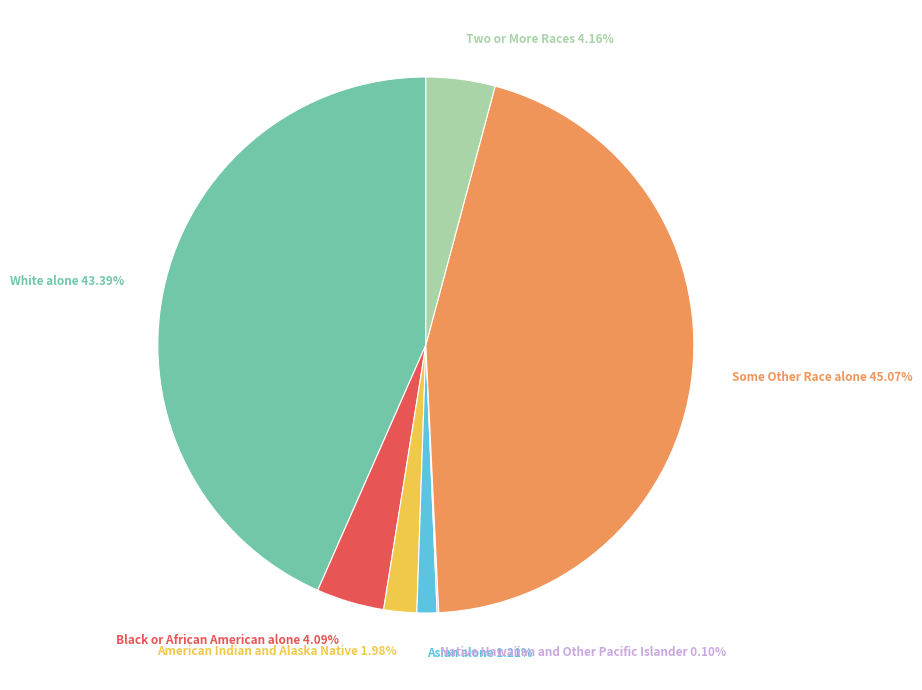

Between Asian alone and American Indian and Alaska Native, which is larger?

American Indian and Alaska Native